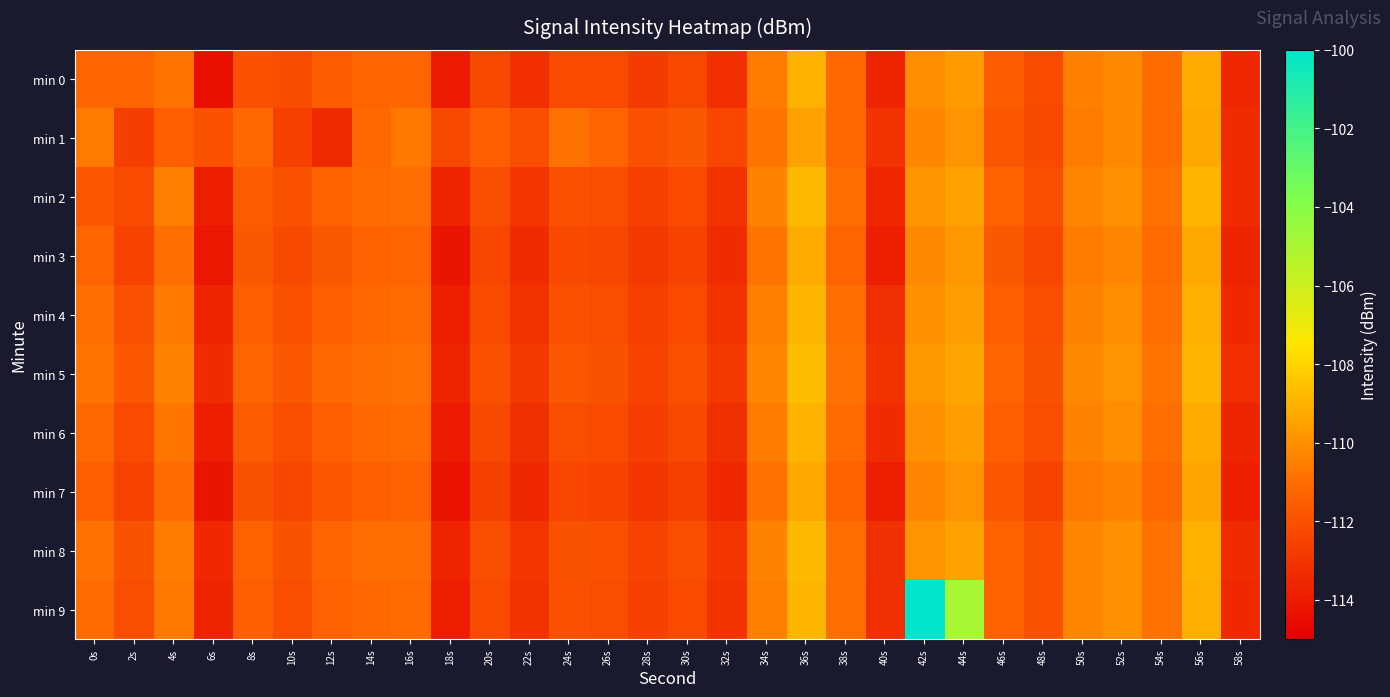

Reading left to right, transcribe all the data shown in this chart.

min 0: 0s=-111.2	2s=-111.3	4s=-110.8	6s=-114.4	8s=-112.0	10s=-112.2	12s=-111.6	14s=-111.3	16s=-111.2	18s=-114.0	20s=-112.3	22s=-113.3	24s=-112.2	26s=-112.2	28s=-112.8	30s=-112.3	32s=-113.3	34s=-110.6	36s=-109.0	38s=-111.2	40s=-113.7	42s=-110.1	44s=-109.7	46s=-111.6	48s=-112.2	50s=-110.5	52s=-110.2	54s=-111.0	56s=-109.2	58s=-113.6
min 1: 0s=-110.6	2s=-112.7	4s=-111.5	6s=-112.0	8s=-111.2	10s=-112.6	12s=-113.4	14s=-111.2	16s=-110.7	18s=-112.3	20s=-111.5	22s=-112.1	24s=-110.9	26s=-111.3	28s=-112.0	30s=-111.7	32s=-112.4	34s=-110.8	36s=-109.5	38s=-111.2	40s=-113.1	42s=-110.3	44s=-109.9	46s=-111.8	48s=-112.3	50s=-110.6	52s=-110.2	54s=-111.1	56s=-109.3	58s=-113.4
min 2: 0s=-111.8	2s=-112.2	4s=-110.5	6s=-113.9	8s=-111.6	10s=-112.0	12s=-111.4	14s=-111.1	16s=-111.0	18s=-113.7	20s=-112.1	22s=-113.0	24s=-112.0	26s=-112.1	28s=-112.6	30s=-112.2	32s=-113.1	34s=-110.4	36s=-108.8	38s=-111.0	40s=-113.5	42s=-109.9	44s=-109.5	46s=-111.4	48s=-112.1	50s=-110.3	52s=-110.0	54s=-110.9	56s=-108.9	58s=-113.4
min 3: 0s=-111.3	2s=-112.5	4s=-111.0	6s=-114.1	8s=-111.7	10s=-112.3	12s=-111.7	14s=-111.4	16s=-111.3	18s=-114.2	20s=-112.4	22s=-113.4	24s=-112.3	26s=-112.4	28s=-112.9	30s=-112.5	32s=-113.4	34s=-110.8	36s=-109.2	38s=-111.3	40s=-113.8	42s=-110.2	44s=-109.8	46s=-111.7	48s=-112.4	50s=-110.6	52s=-110.3	54s=-111.1	56s=-109.3	58s=-113.7
min 4: 0s=-111.0	2s=-112.0	4s=-110.7	6s=-113.6	8s=-111.5	10s=-112.0	12s=-111.5	14s=-111.2	16s=-111.1	18s=-113.8	20s=-112.2	22s=-113.1	24s=-112.0	26s=-112.1	28s=-112.6	30s=-112.2	32s=-113.1	34s=-110.5	36s=-108.9	38s=-111.0	40s=-113.3	42s=-110.0	44s=-109.6	46s=-111.5	48s=-112.1	50s=-110.4	52s=-110.1	54s=-111.0	56s=-109.1	58s=-113.5
min 5: 0s=-110.8	2s=-111.8	4s=-110.4	6s=-113.4	8s=-111.3	10s=-111.8	12s=-111.2	14s=-111.0	16s=-110.9	18s=-113.6	20s=-112.0	22s=-112.9	24s=-111.8	26s=-111.9	28s=-112.5	30s=-112.0	32s=-112.9	34s=-110.3	36s=-108.7	38s=-110.9	40s=-113.1	42s=-109.8	44s=-109.4	46s=-111.3	48s=-111.9	50s=-110.2	52s=-109.9	54s=-110.8	56s=-108.9	58s=-113.3
min 6: 0s=-111.2	2s=-112.2	4s=-110.8	6s=-113.8	8s=-111.6	10s=-112.1	12s=-111.5	14s=-111.2	16s=-111.1	18s=-114.0	20s=-112.3	22s=-113.2	24s=-112.1	26s=-112.2	28s=-112.7	30s=-112.3	32s=-113.2	34s=-110.6	36s=-109.0	38s=-111.1	40s=-113.4	42s=-110.0	44s=-109.6	46s=-111.5	48s=-112.1	50s=-110.4	52s=-110.1	54s=-111.0	56s=-109.2	58s=-113.6
min 7: 0s=-111.5	2s=-112.5	4s=-111.1	6s=-114.2	8s=-111.9	10s=-112.4	12s=-111.8	14s=-111.5	16s=-111.4	18s=-114.3	20s=-112.6	22s=-113.5	24s=-112.4	26s=-112.5	28s=-113.0	30s=-112.6	32s=-113.5	34s=-110.9	36s=-109.3	38s=-111.4	40s=-113.9	42s=-110.3	44s=-109.9	46s=-111.8	48s=-112.5	50s=-110.7	52s=-110.4	54s=-111.2	56s=-109.4	58s=-113.8
min 8: 0s=-110.9	2s=-111.9	4s=-110.6	6s=-113.5	8s=-111.4	10s=-111.9	12s=-111.3	14s=-111.0	16s=-111.0	18s=-113.7	20s=-112.1	22s=-113.0	24s=-111.9	26s=-112.0	28s=-112.5	30s=-112.1	32s=-113.0	34s=-110.4	36s=-108.8	38s=-111.0	40s=-113.2	42s=-109.9	44s=-109.5	46s=-111.4	48s=-112.0	50s=-110.3	52s=-110.0	54s=-110.9	56s=-109.0	58s=-113.4
min 9: 0s=-111.1	2s=-112.1	4s=-110.7	6s=-113.7	8s=-111.5	10s=-112.1	12s=-111.4	14s=-111.2	16s=-111.1	18s=-113.9	20s=-112.2	22s=-113.1	24s=-112.0	26s=-112.1	28s=-112.6	30s=-112.2	32s=-113.1	34s=-110.5	36s=-108.9	38s=-111.0	40s=-113.3	42s=-100.0	44s=-105.0	46s=-111.4	48s=-112.0	50s=-110.3	52s=-110.0	54s=-110.9	56s=-109.1	58s=-113.5